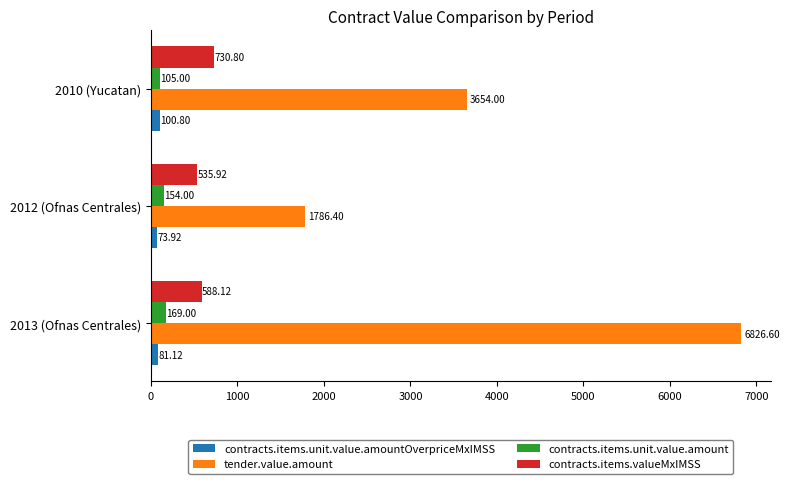

Which series has the largest total across all categories?

tender.value.amount